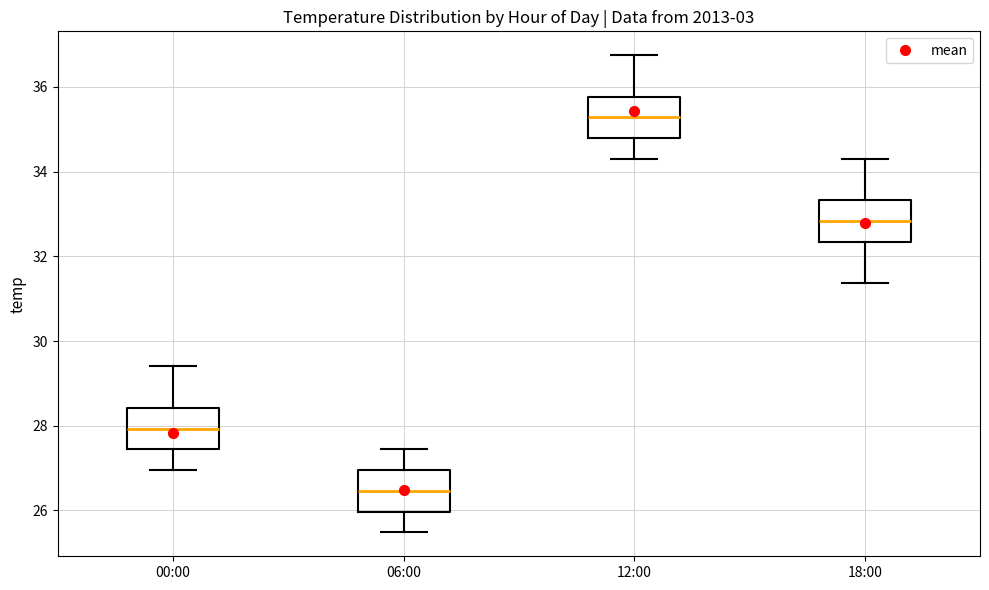

Reading left to right, transcribe this box plot: for each box, give where its median line is, the range the box spans, and where its two whiskers end, as read against the y-axis. The values are not printed on the chart, so give them approximately, as read against the axis.

00:00: median 28.0, box 27.4 to 28.4, whiskers 27.0 to 29.4
06:00: median 26.4, box 26.0 to 27.0, whiskers 25.4 to 27.4
12:00: median 35.2, box 34.8 to 35.8, whiskers 34.4 to 36.8
18:00: median 32.8, box 32.4 to 33.4, whiskers 31.4 to 34.4